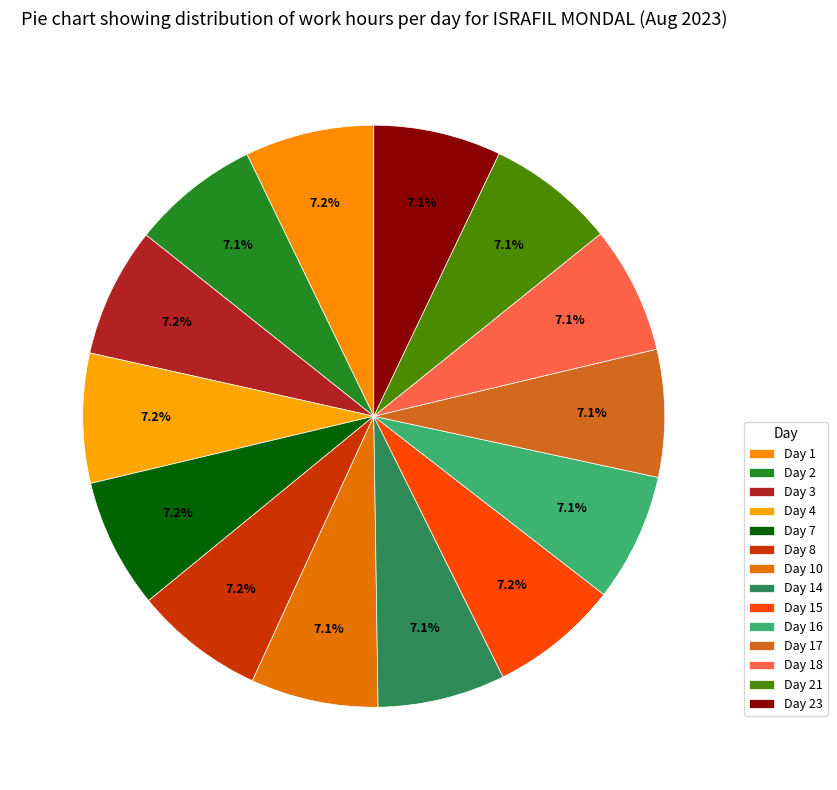

How many segments does this pie chart have?

14